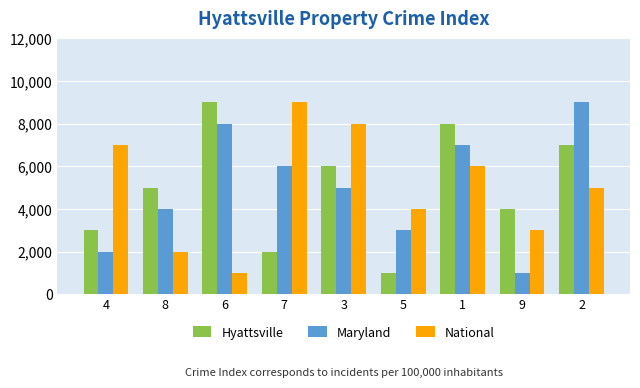

Which series has the largest total across all categories?

Hyattsville